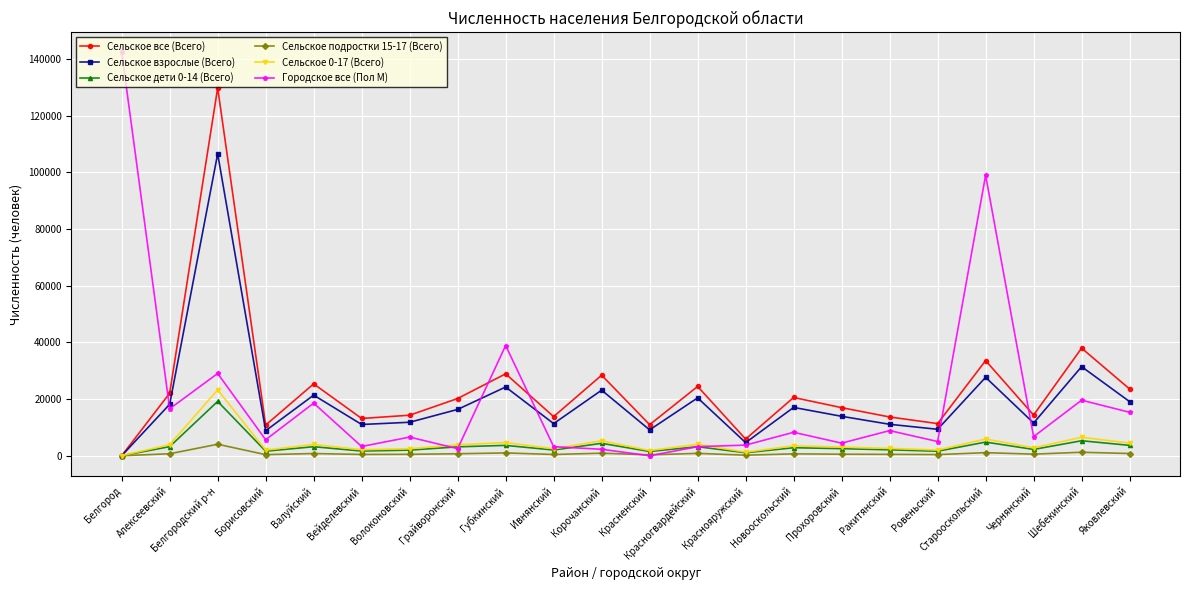

The Сельское все (Всего) series shows 22090 at Алексеевский. True or false?

True